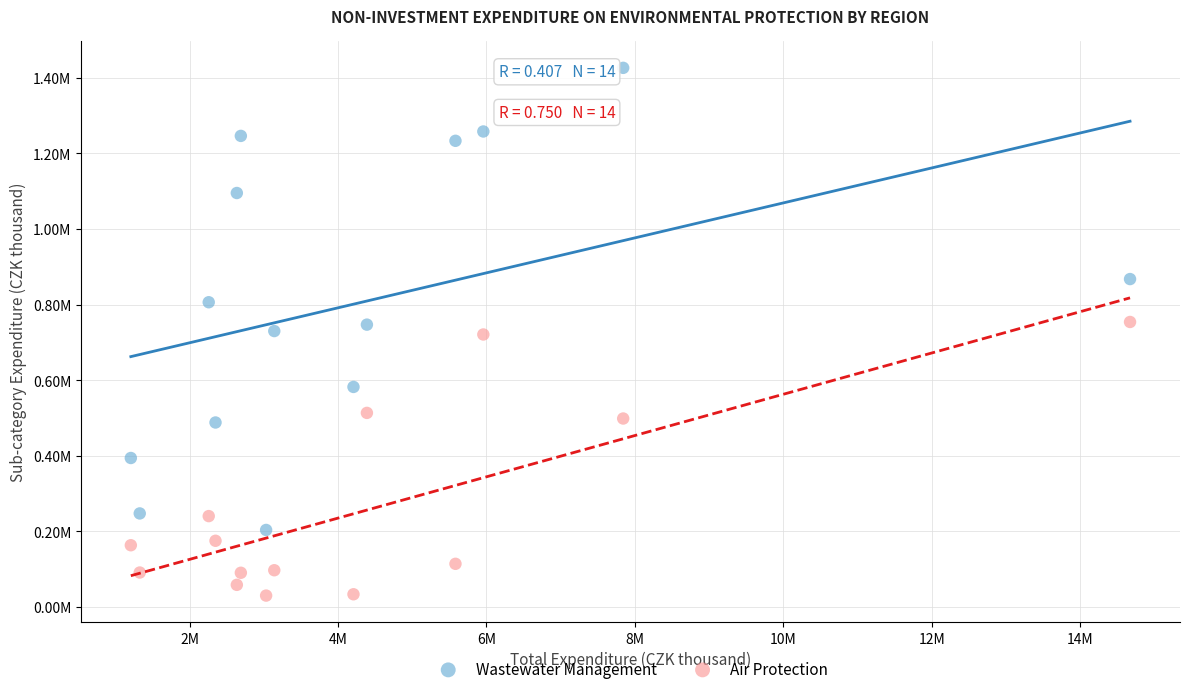

What are all the series names shown in the legend?

Wastewater Management, Air Protection